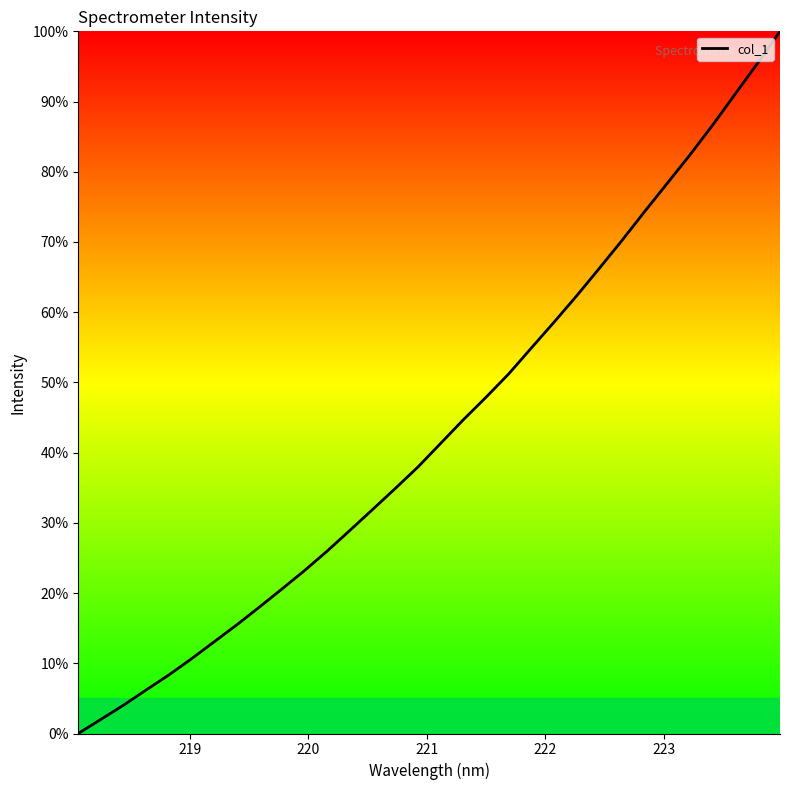

What is the maximum value shown in the chart?

100.0